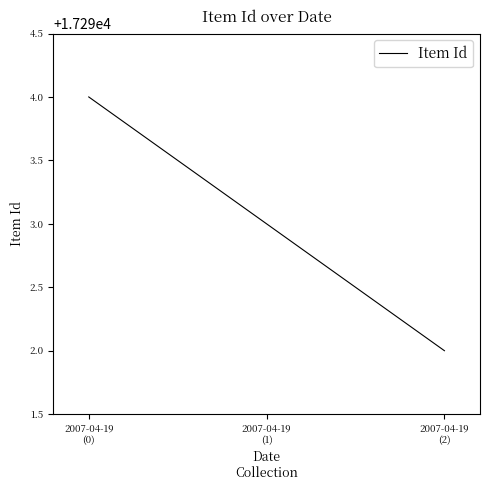

Between 2007-04-19
(2) and 2007-04-19
(1), which is larger?

2007-04-19
(1)